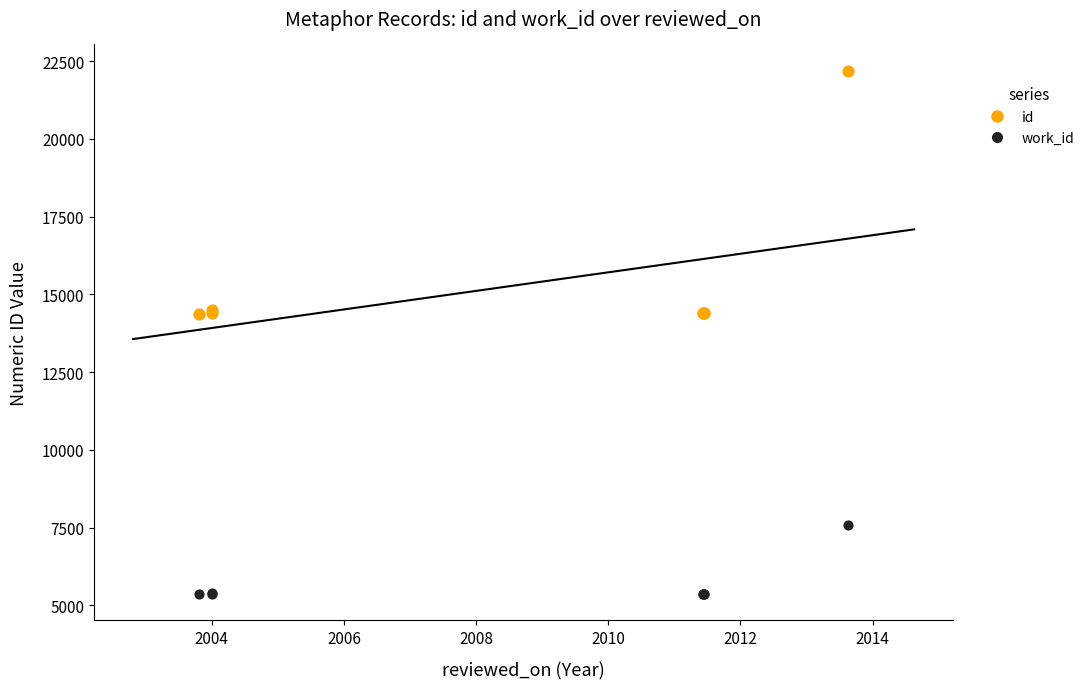

Which series contains the lowest Y value?

work_id